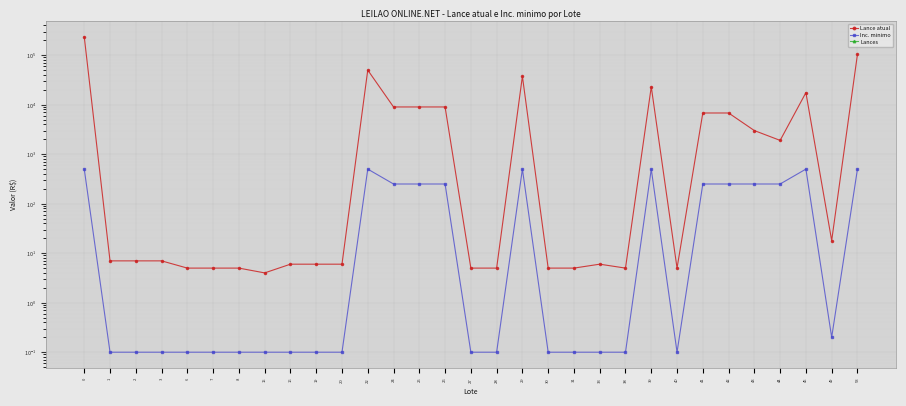

True or false: Lances and Inc. minimo cross at least once.

False